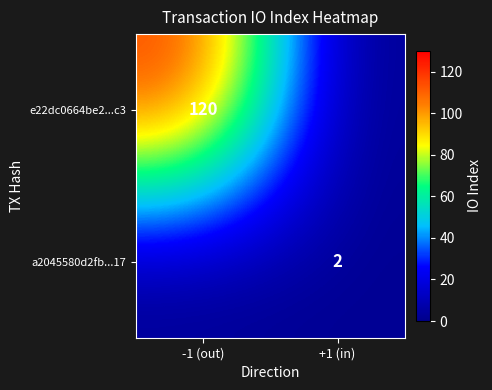

The value of a2045580d2fb...17 at +1 (in) is 1. True or false?

False